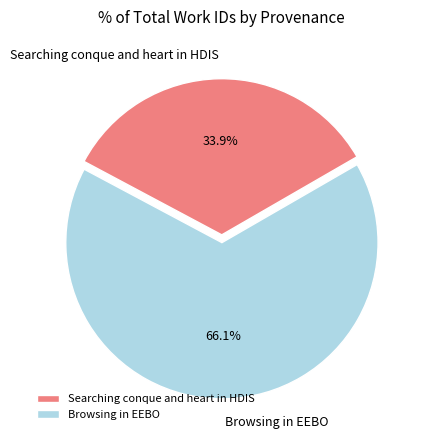

Which slice is the smallest?

Searching conque and heart in HDIS